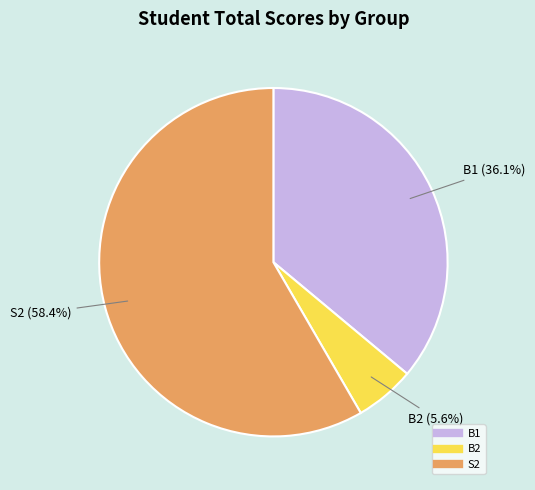

Is there any slice that represents more than half of the pie?

Yes